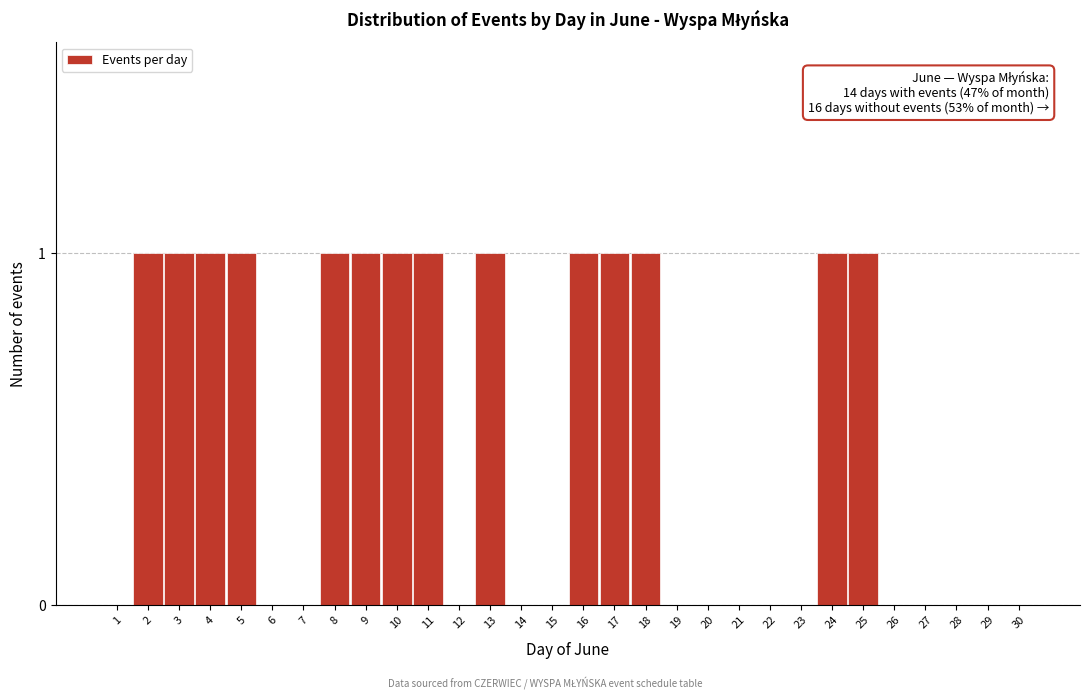

Reading left to right, extract all data points from this chart.

1=0	2=1	3=1	4=1	5=1	6=0	7=0	8=1	9=1	10=1	11=1	12=0	13=1	14=0	15=0	16=1	17=1	18=1	19=0	20=0	21=0	22=0	23=0	24=1	25=1	26=0	27=0	28=0	29=0	30=0